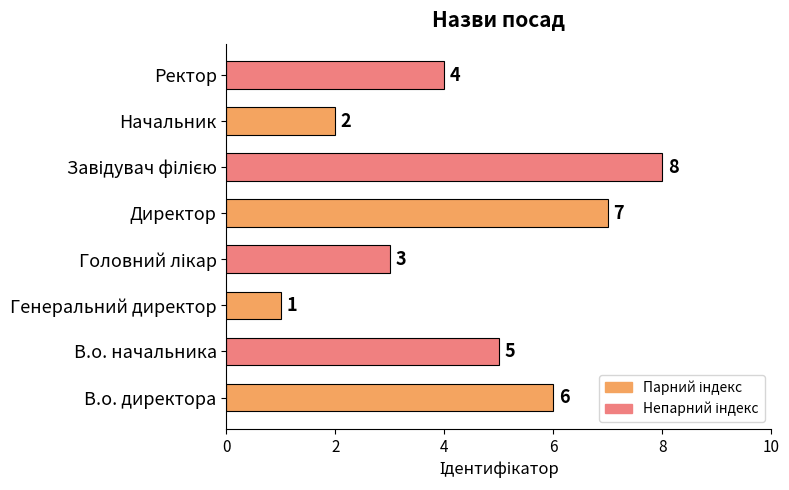

Count the values in the range 3 to 7.

5